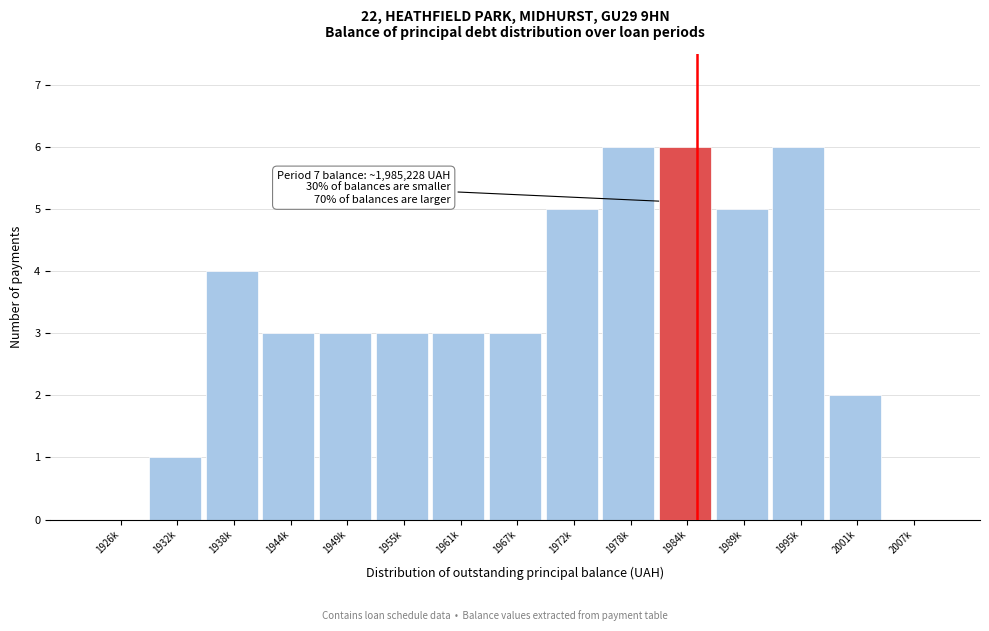

Reading right to left, transcribe all the data shown in this chart.

2007k=0	2001k=2	1995k=6	1989k=5	1984k=6	1978k=6	1972k=5	1967k=3	1961k=3	1955k=3	1949k=3	1944k=3	1938k=4	1932k=1	1926k=0